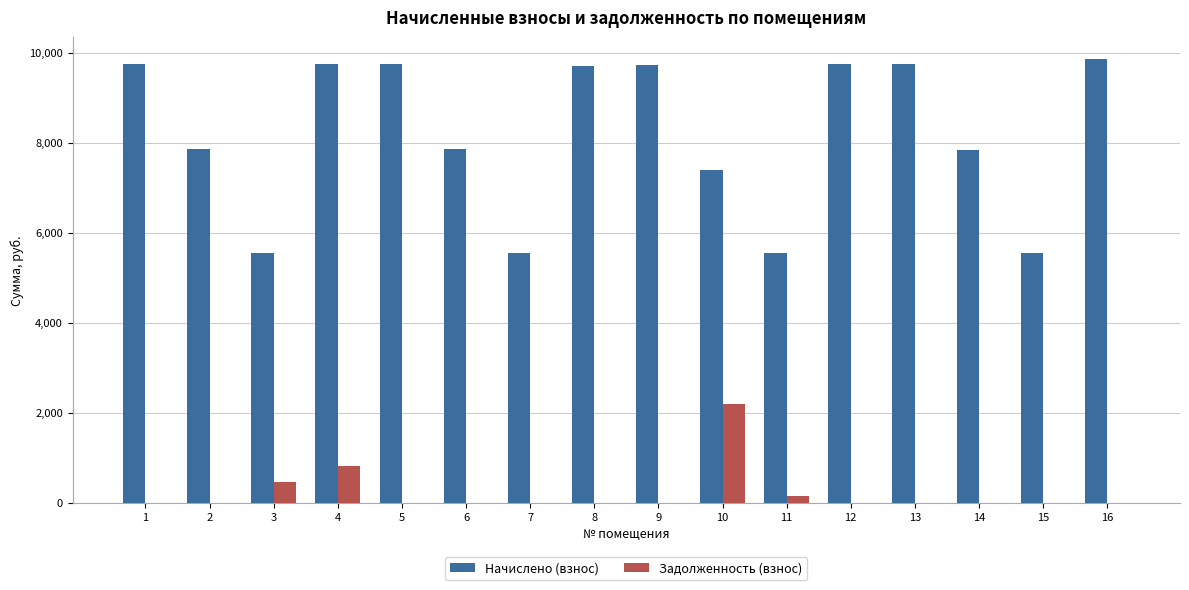

Which series has the largest total across all categories?

Начислено (взнос)